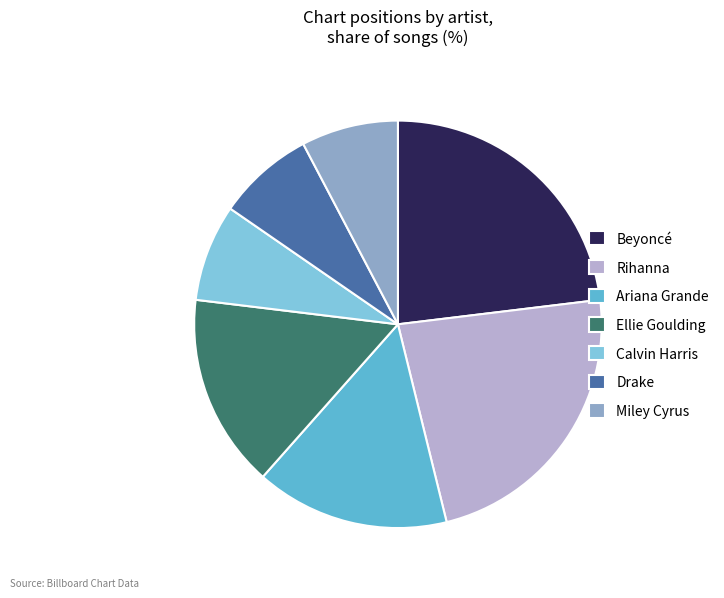

Is it true that Miley Cyrus is 8% of the pie?

True